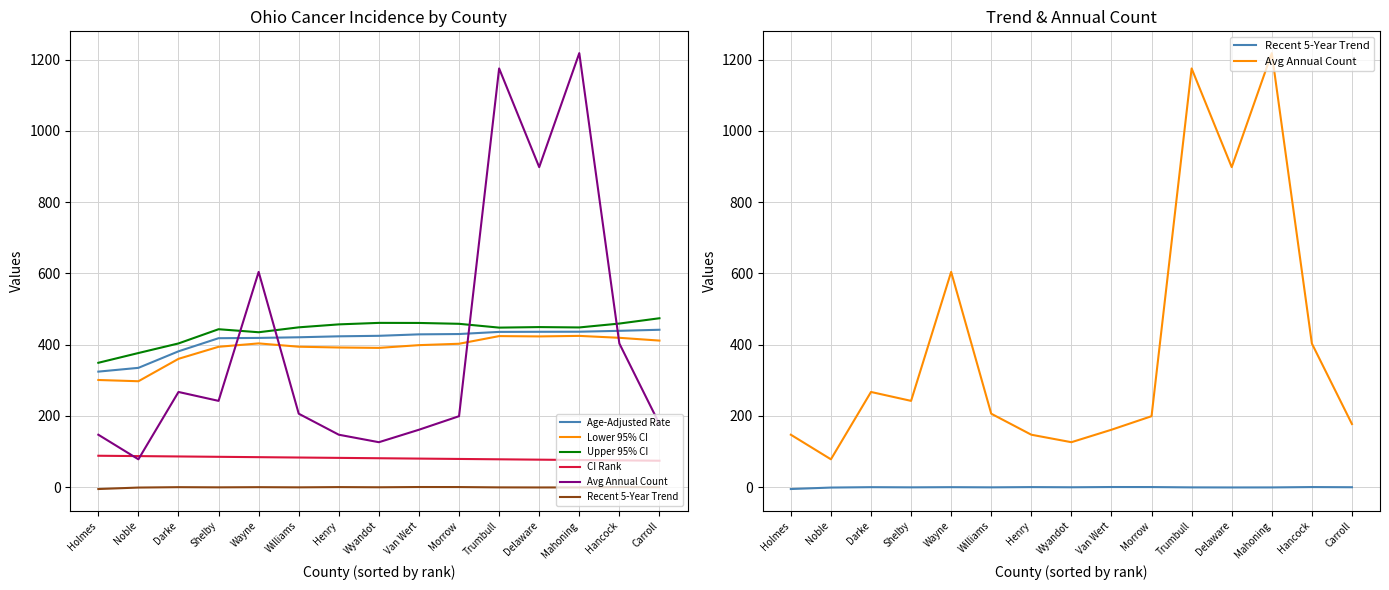

What is the sum of all Avg Annual Count values?

6048.0